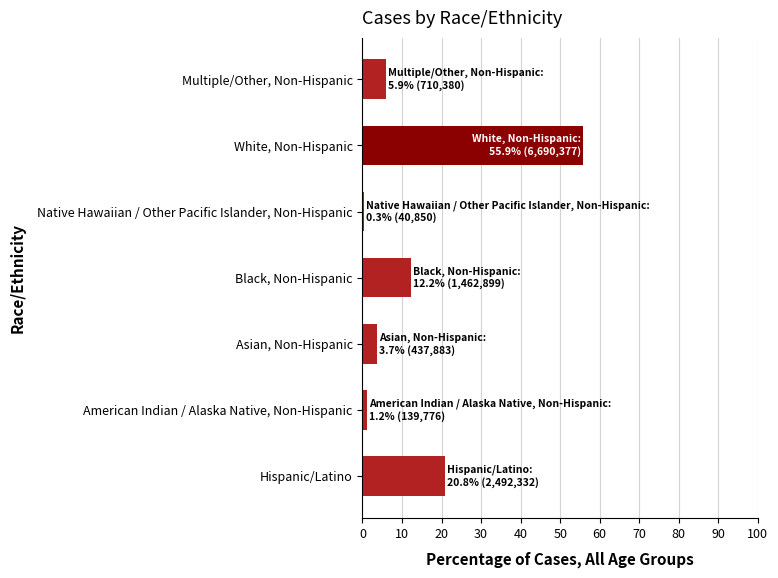

At which category does the chart reach its minimum across all series?

Native Hawaiian / Other Pacific Islander, Non-Hispanic